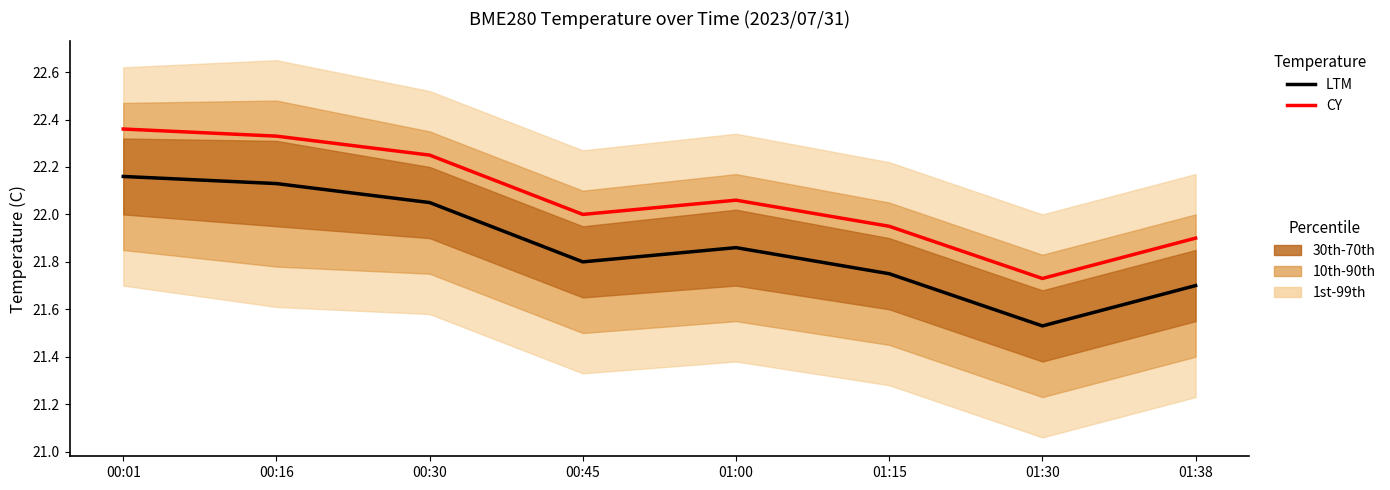

At which label is LTM closest to 21?

01:30